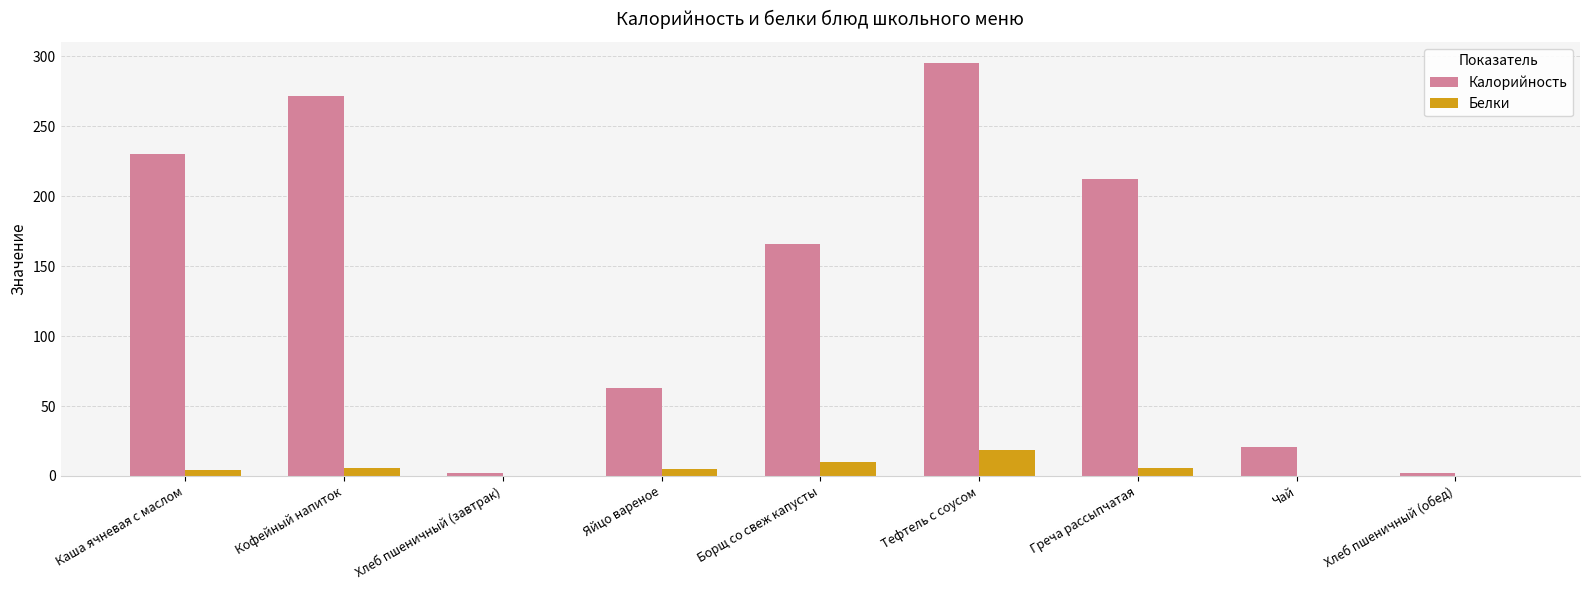

At which label is Калорийность closest to 148?

Борщ со свеж капусты